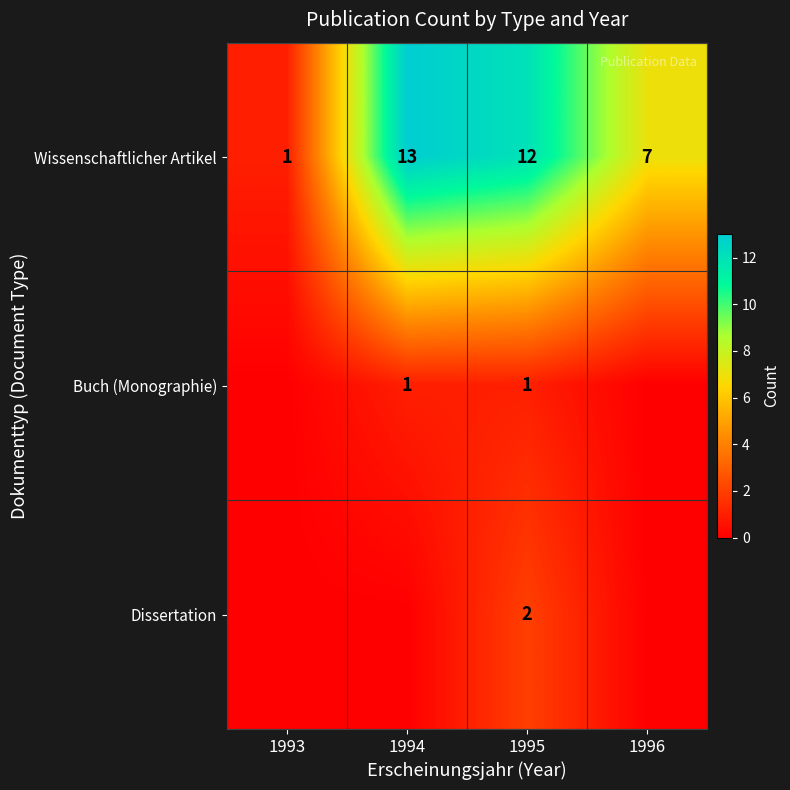

Rank the categories by Wissenschaftlicher Artikel value from highest to lowest.

1994, 1995, 1996, 1993